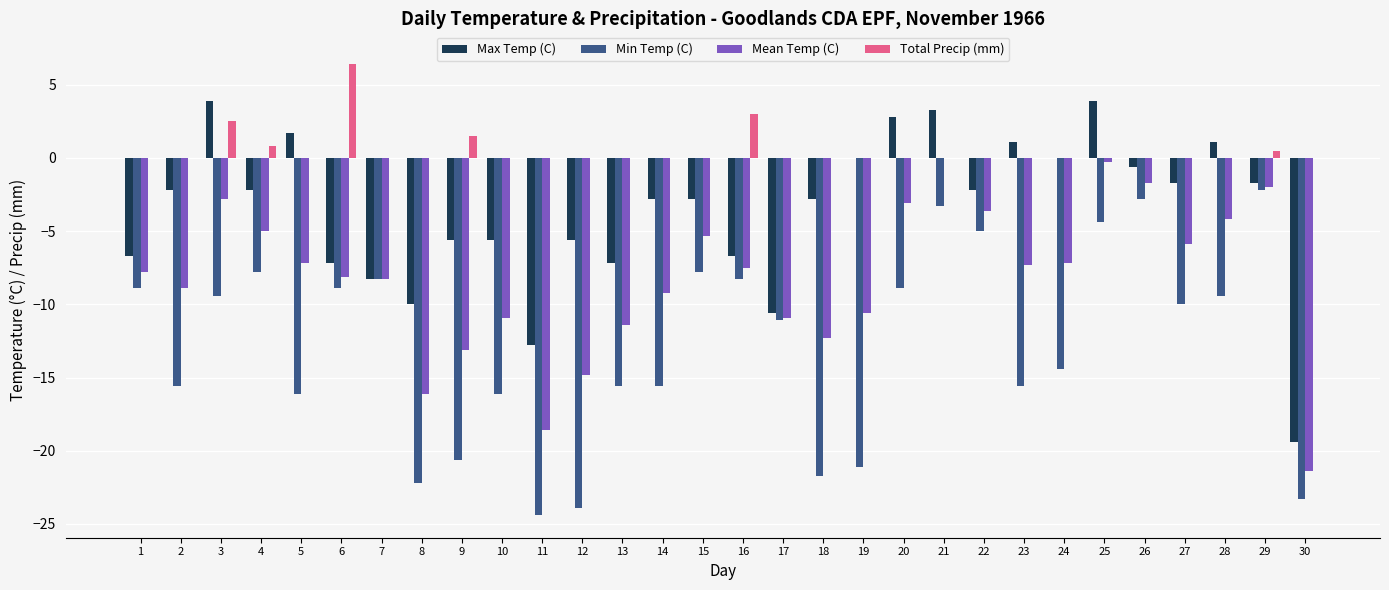

What is the total value across all series at 26?

-5.1